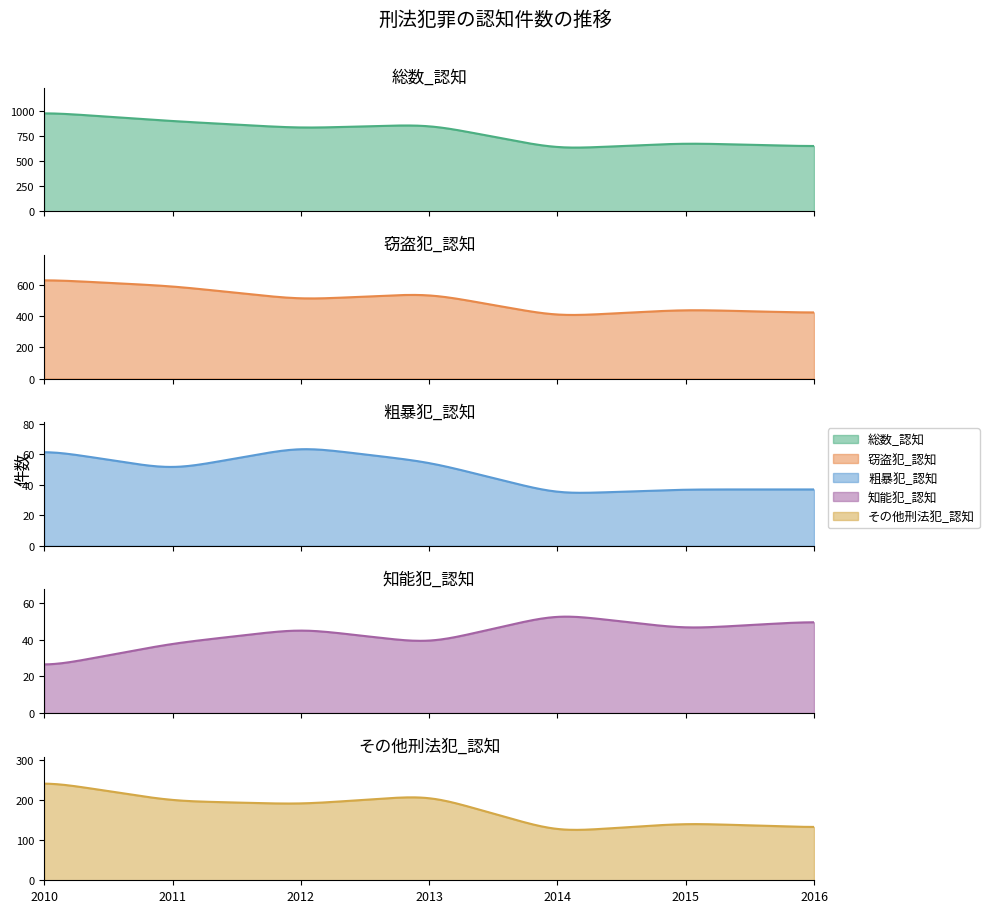

Which series has the largest total across all categories?

総数_認知